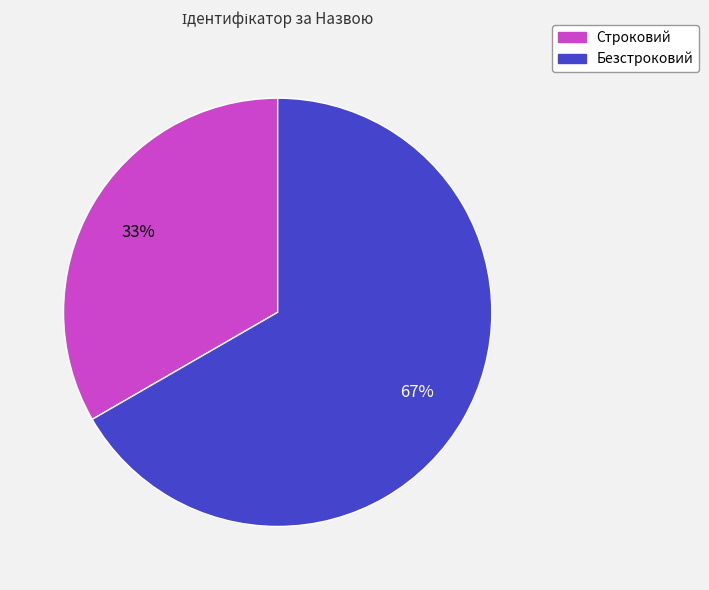

Is it true that Строковий is 48% of the pie?

False